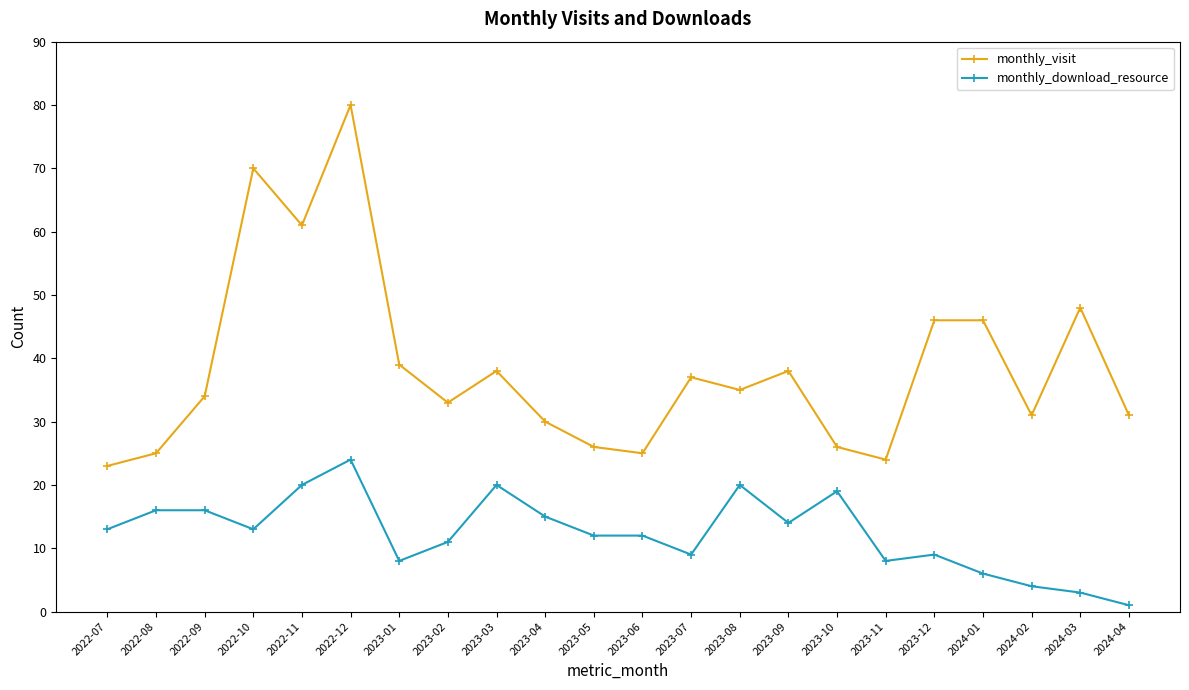

Does the chart have visible grid lines?

No